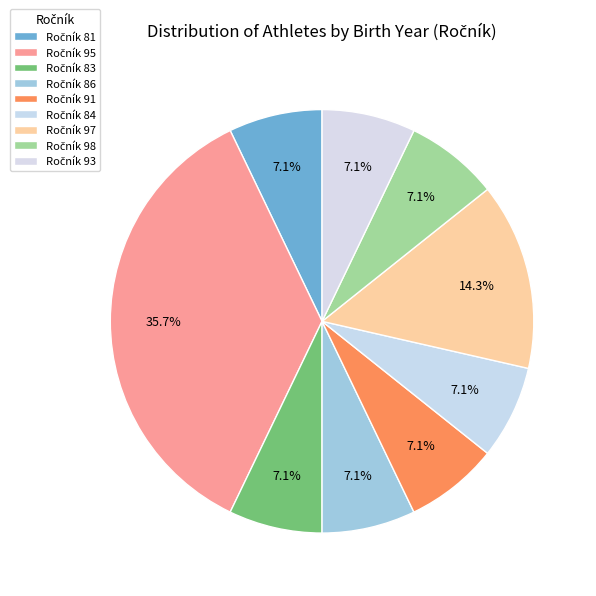

Is there any slice that represents more than half of the pie?

No